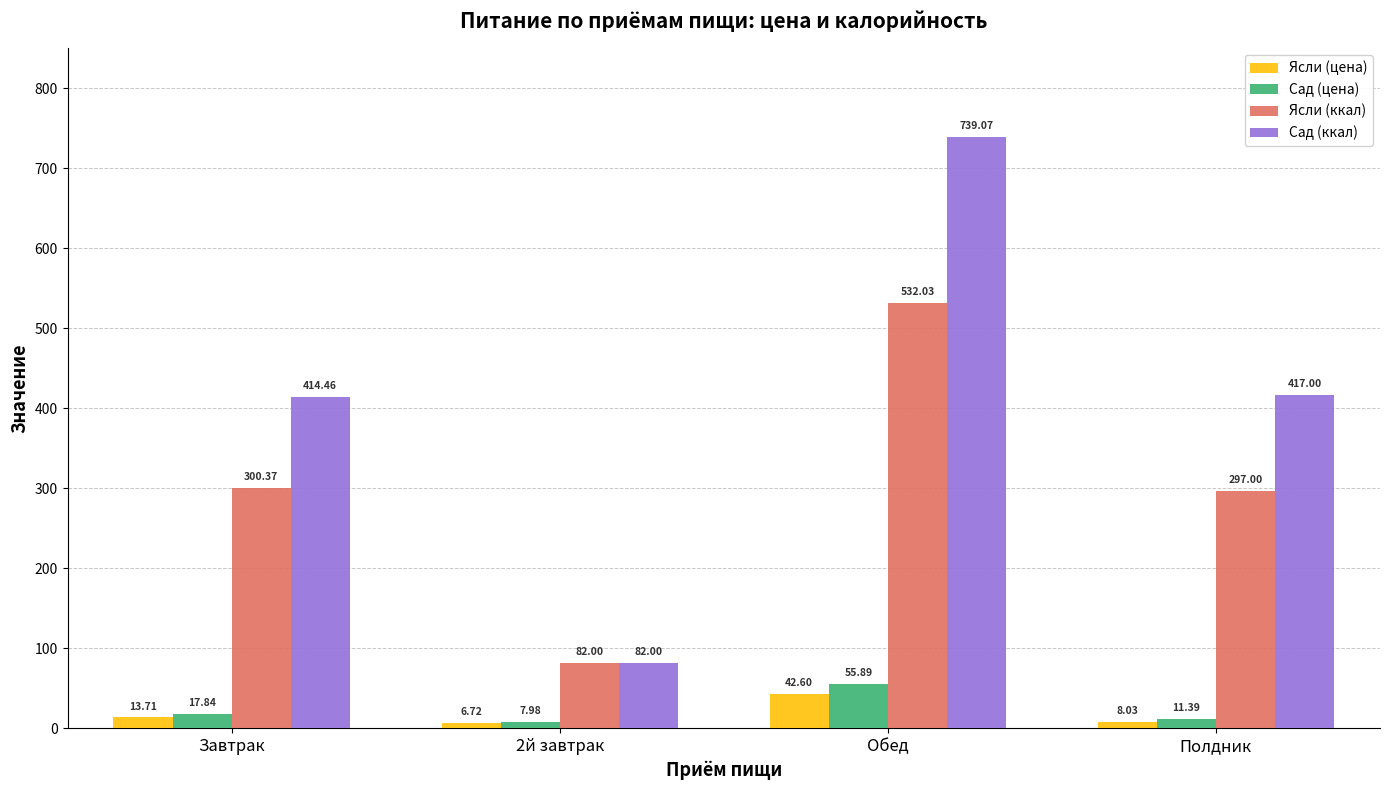

Between Завтрак and 2й завтрак, which series saw the biggest shift?

Сад (ккал)